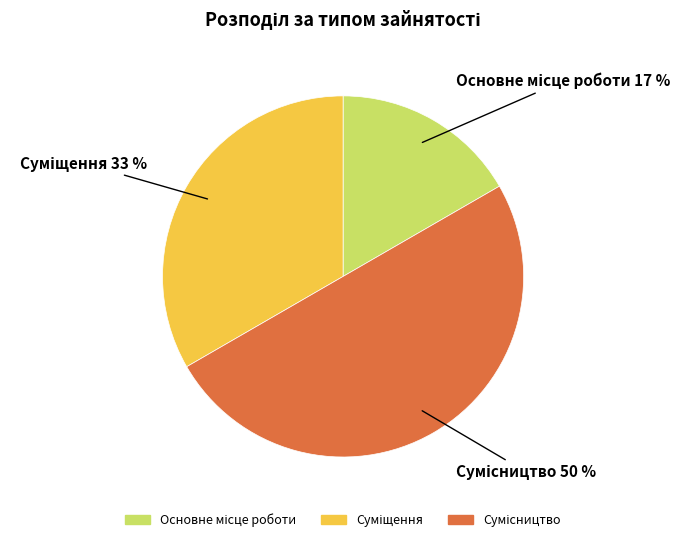

To the nearest percent, what is the difference between the largest and smallest slice percentages?

33%